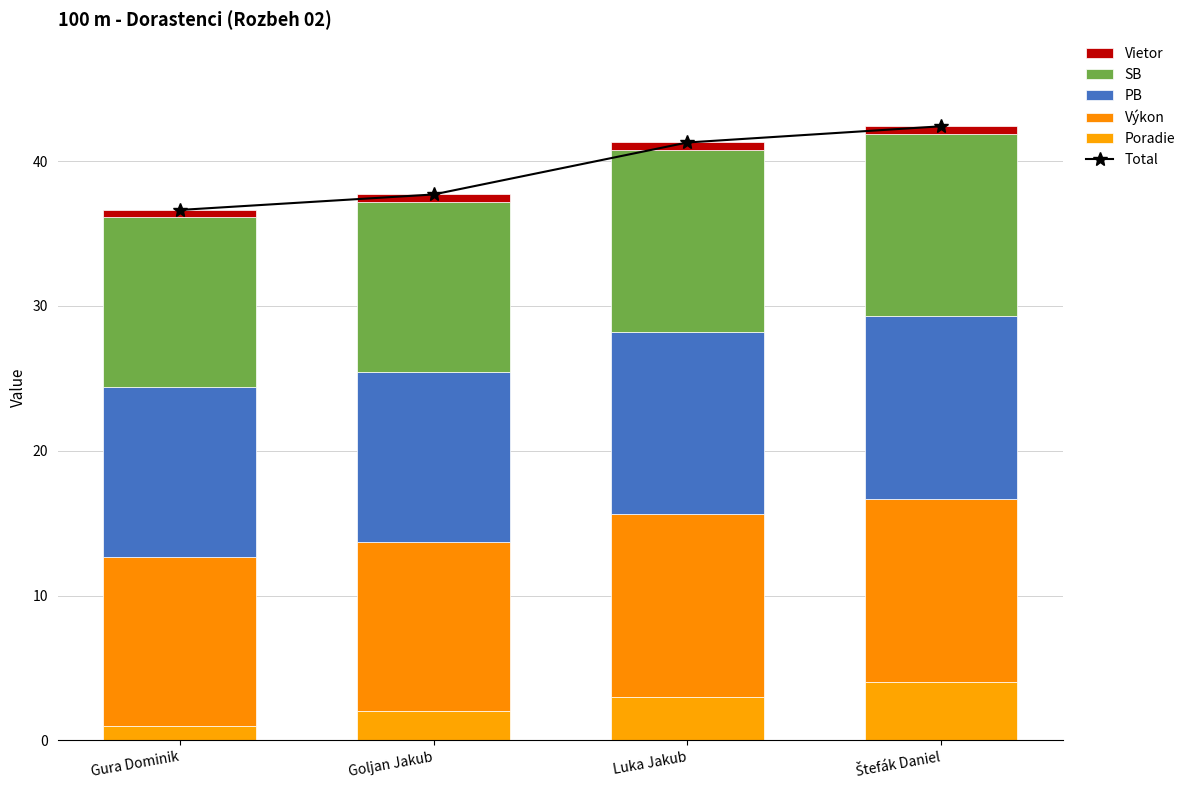

What is the difference between the maximum and minimum values in the Výkon series?

1.0